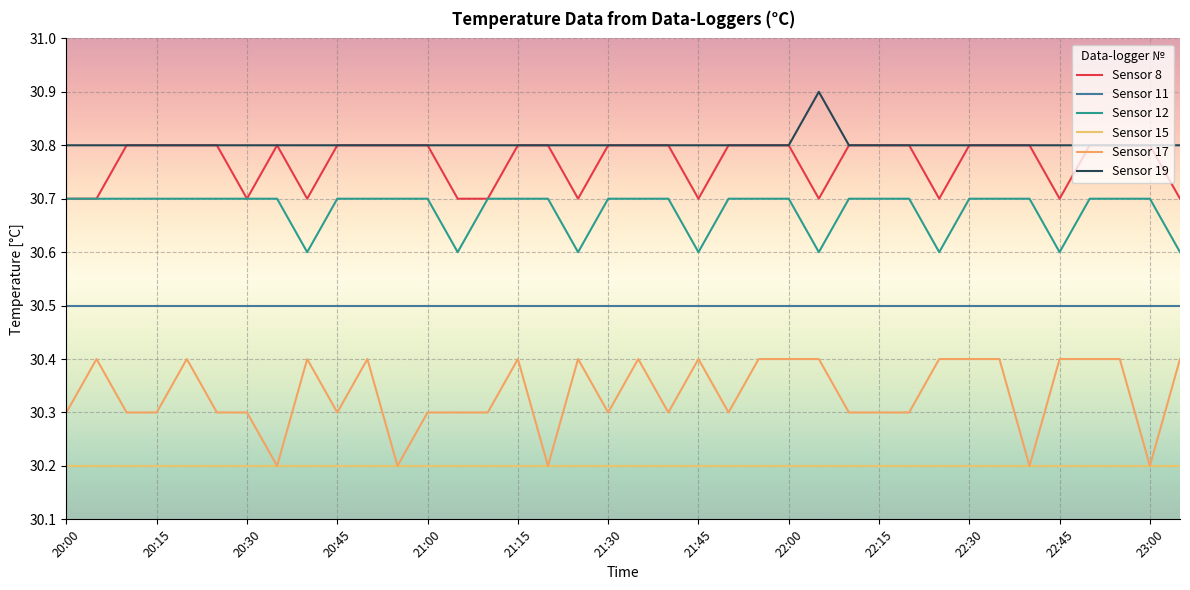

How many Sensor 12 values are between 30 and 31?

38